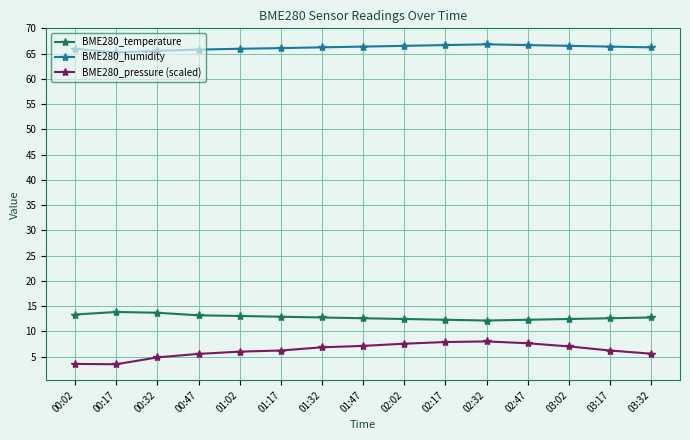

The BME280_humidity series shows 66.1 at 01:17. True or false?

True